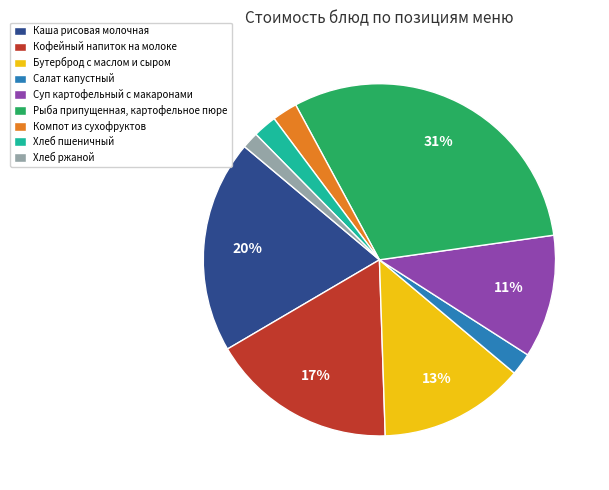

Is there a majority slice in this chart?

No